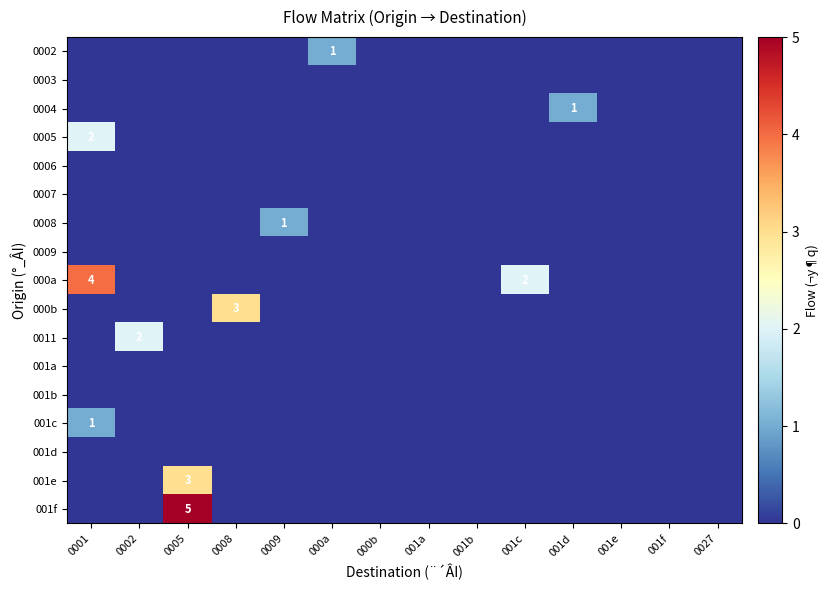

At which category does the chart reach its minimum across all series?

0001